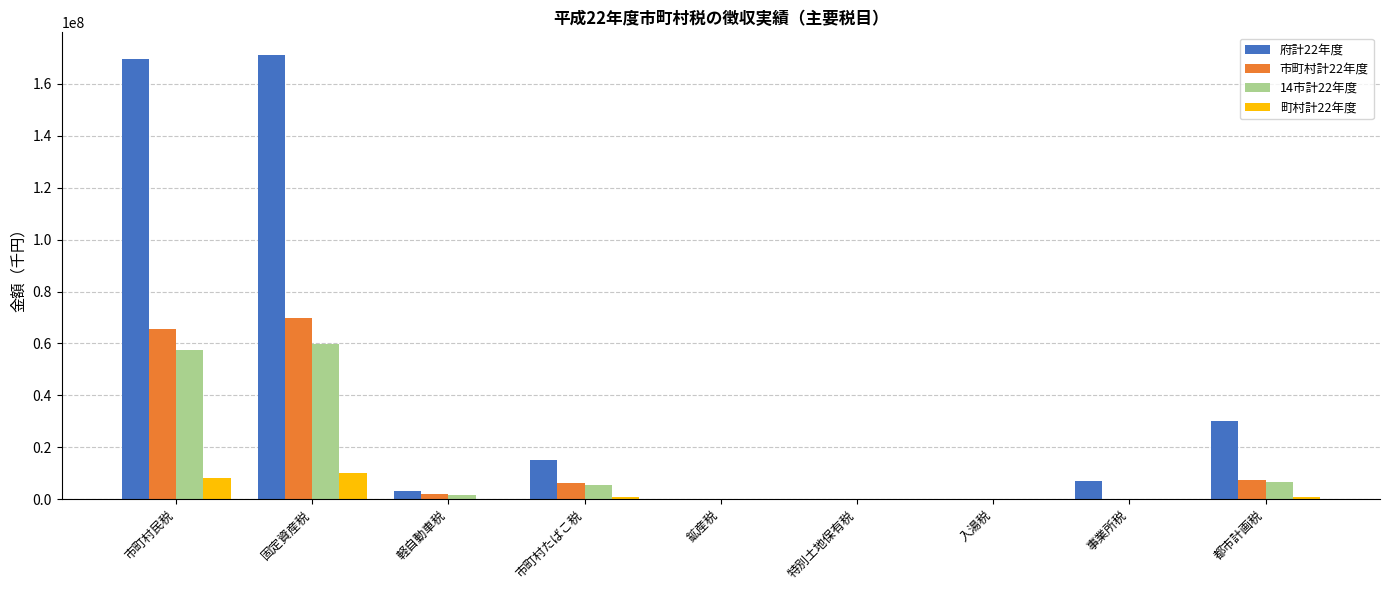

Which series changed the most between 市町村たばこ税 and 都市計画税?

府計22年度